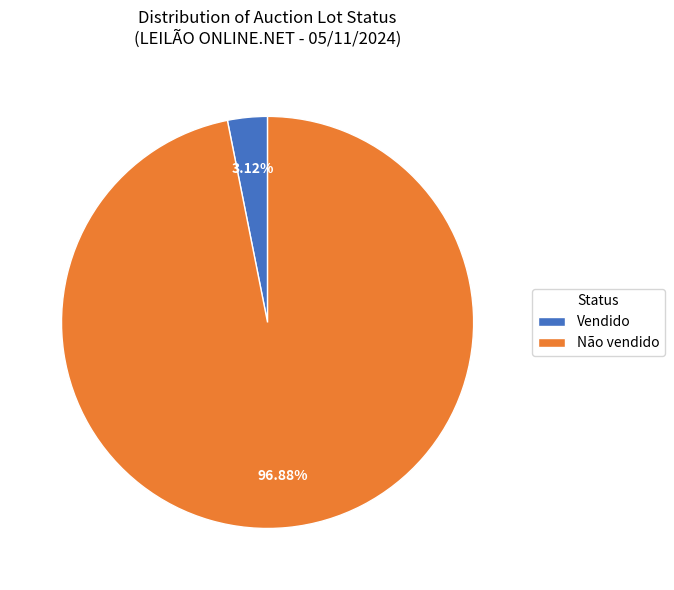

What is the largest slice in the pie chart?

Não vendido